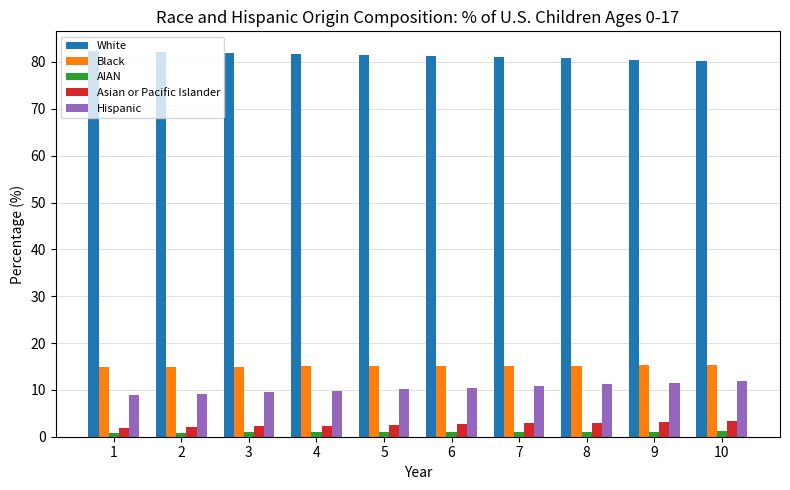

How many distinct data groups are displayed?

5